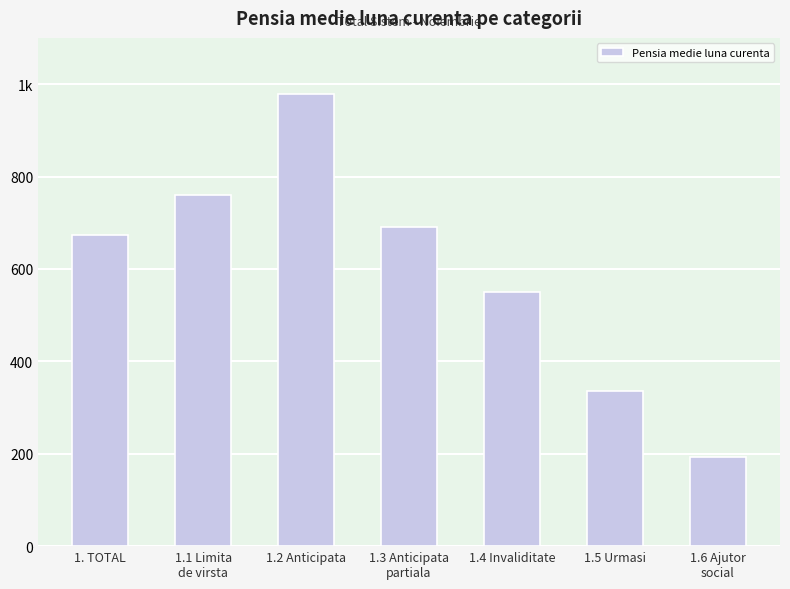

Reading left to right, list all the values displayed in this chart.

673.5	759.9	977.7	690.6	549.7	336.1	192.0